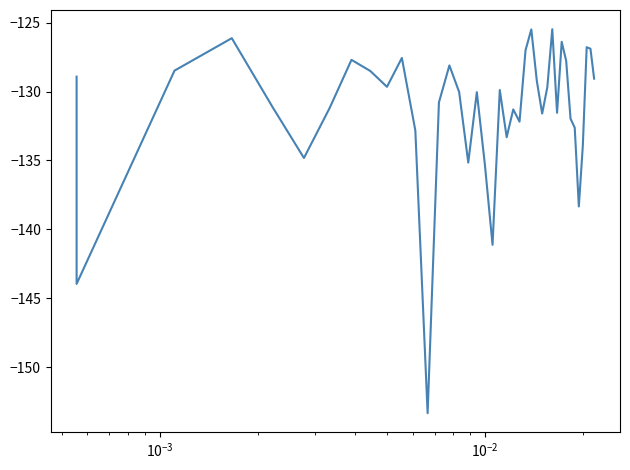

What is the sum of all values?

-5255.3